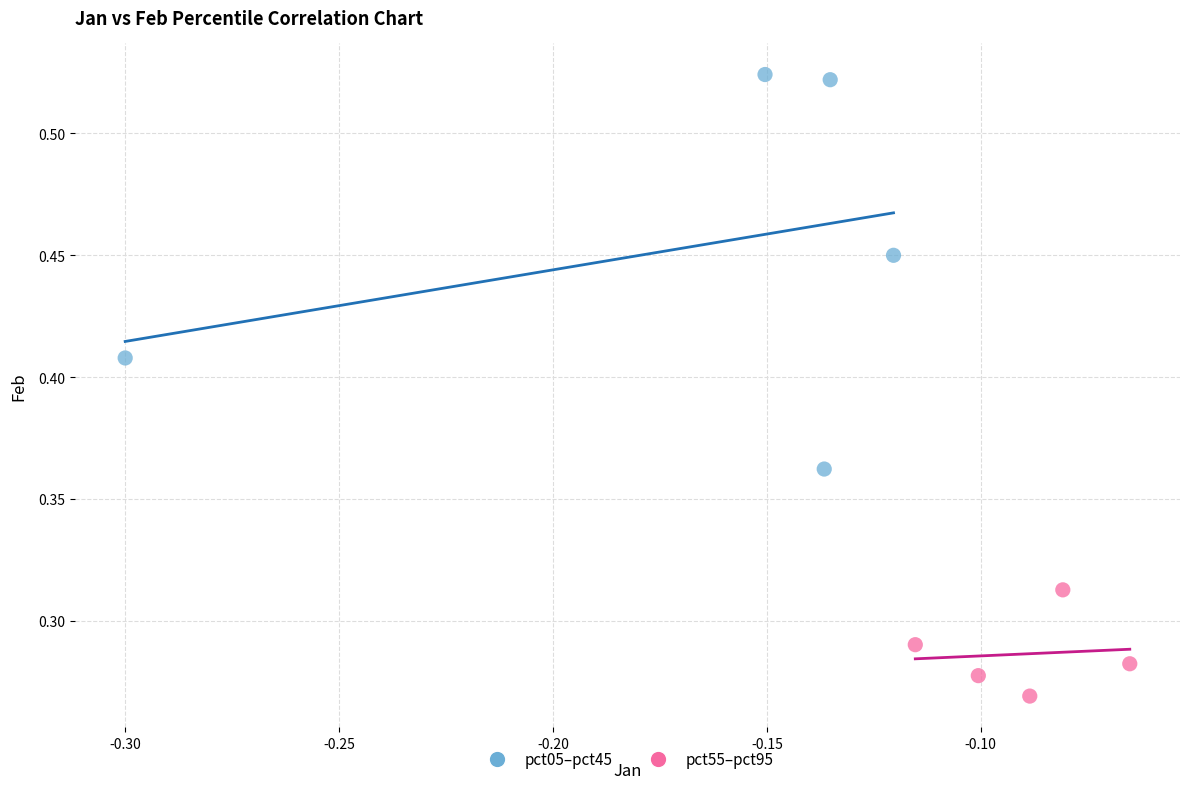

What are all the series names shown in the legend?

pct05–pct45, pct55–pct95